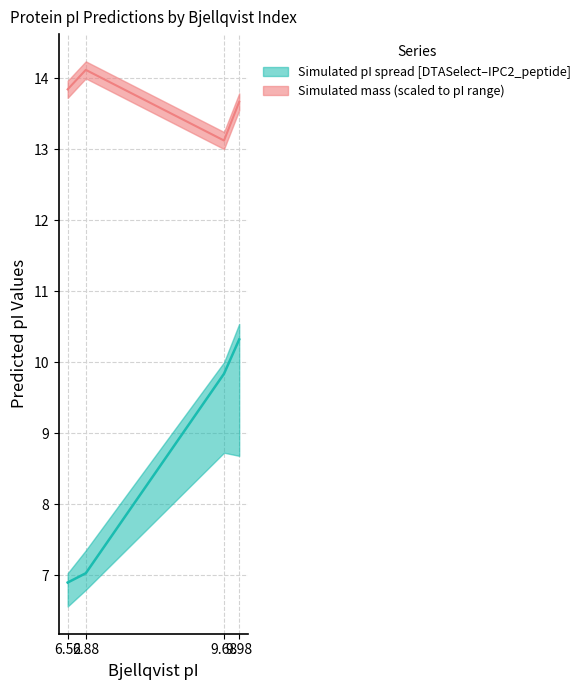

What is the average value of the mass median (scaled) series?

13.7